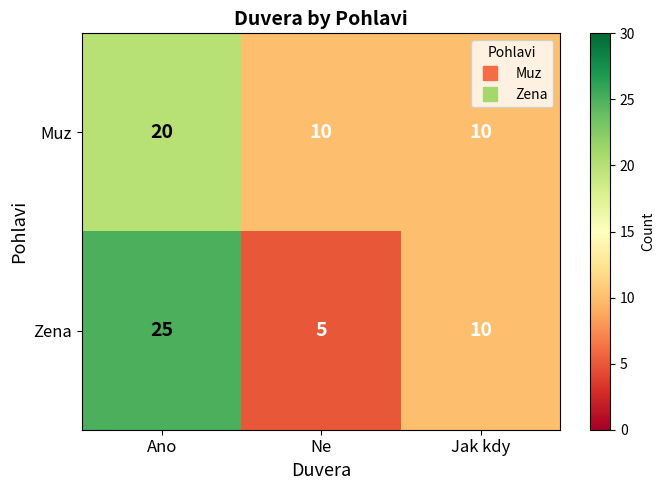

True or false: Zena has a value of 5 at Ne.

True